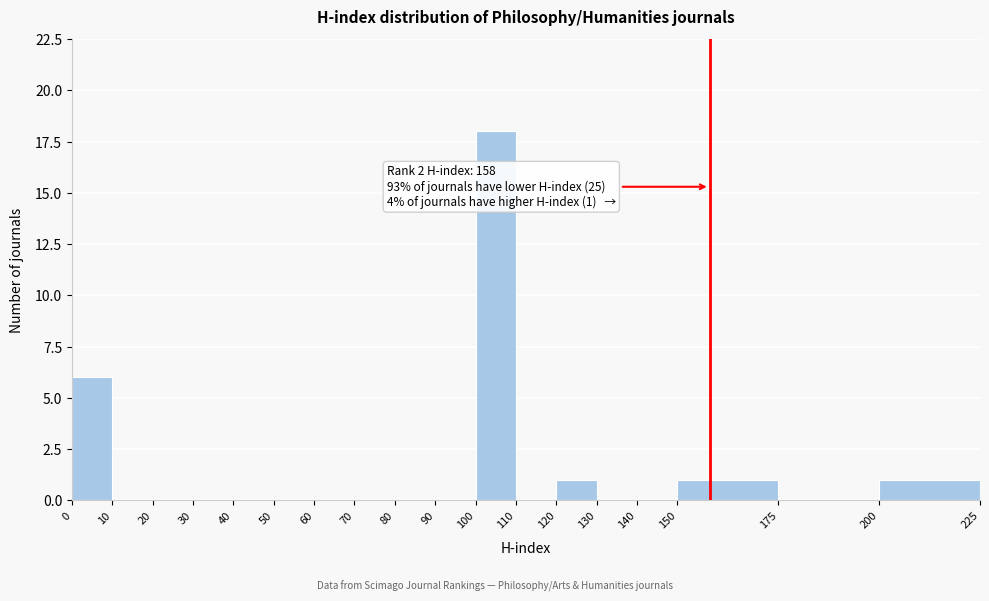

Over which range of the x-axis is the bar tallest?

100 to 110